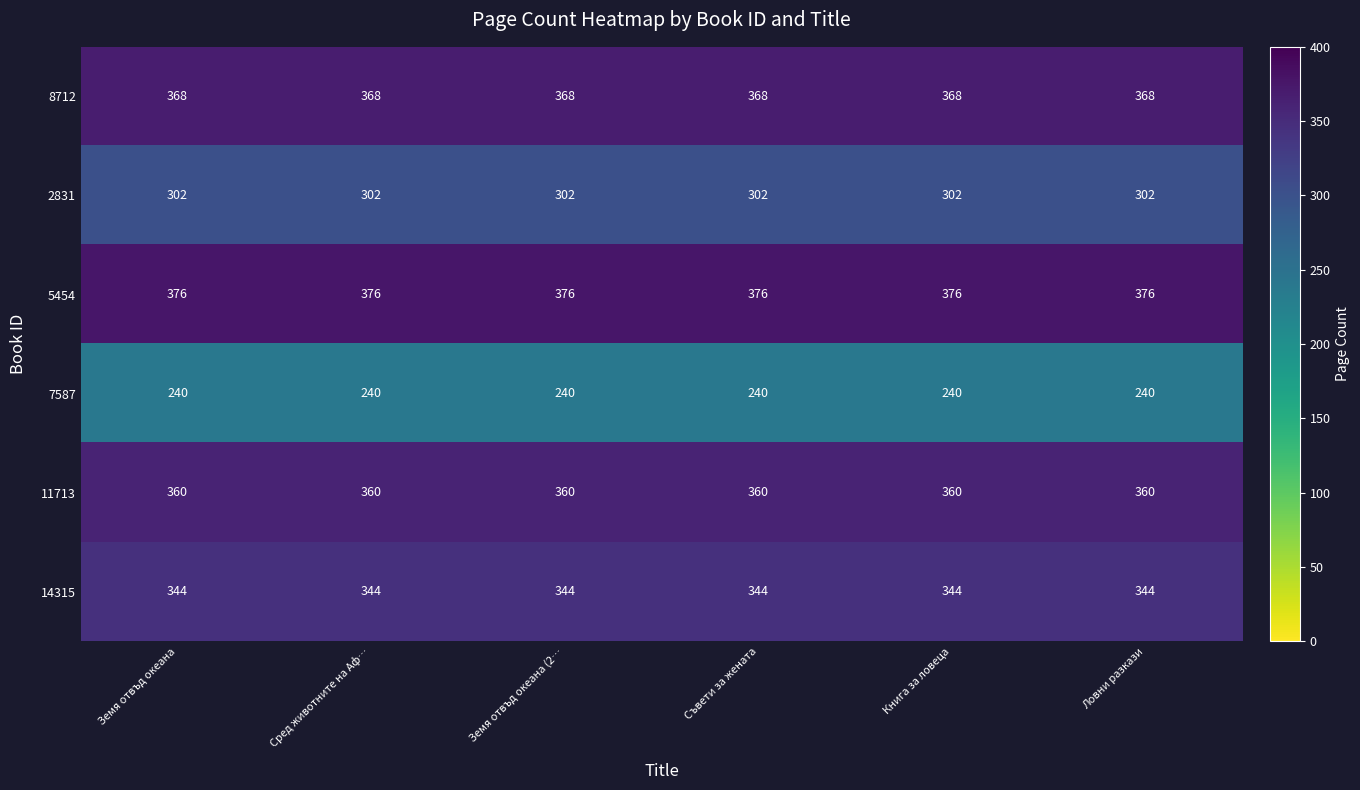

What is the spread (max minus min) of values at Земя отвъд океана (2…?

136